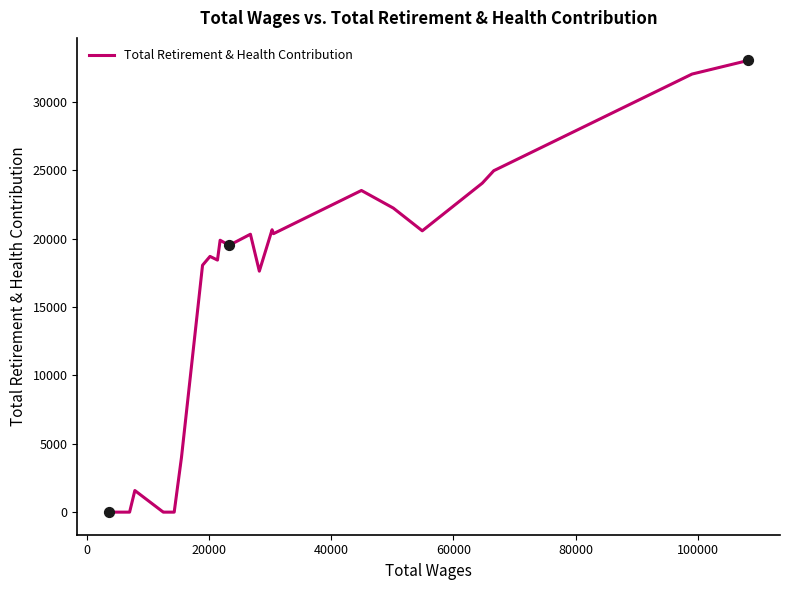

What is the difference between the maximum and minimum values?

33015